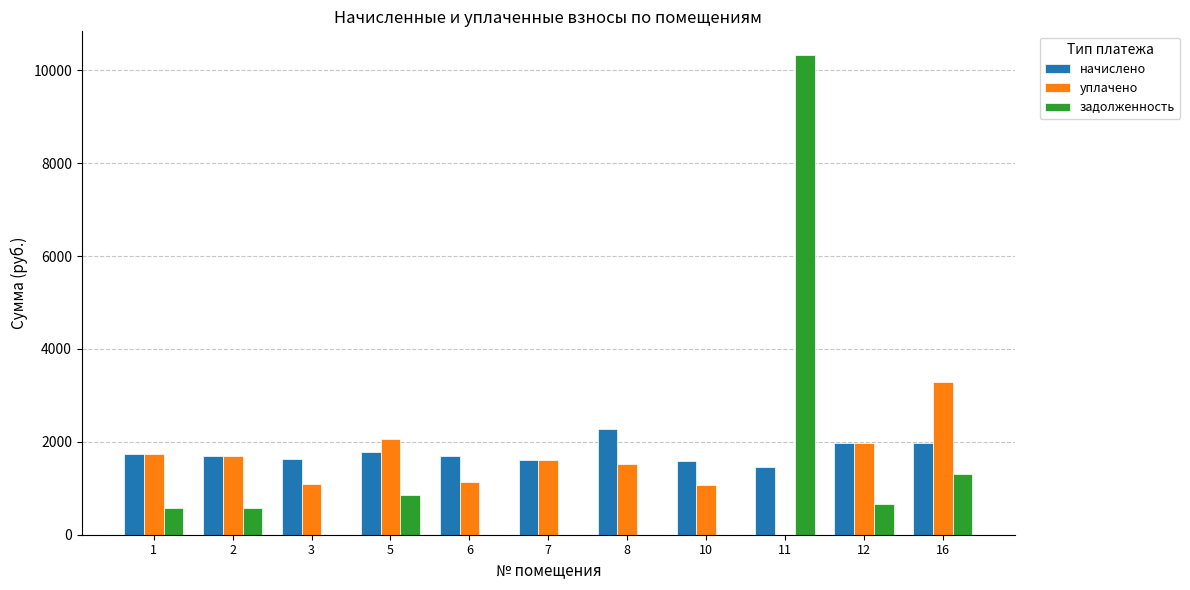

How many groups of bars are there?

11